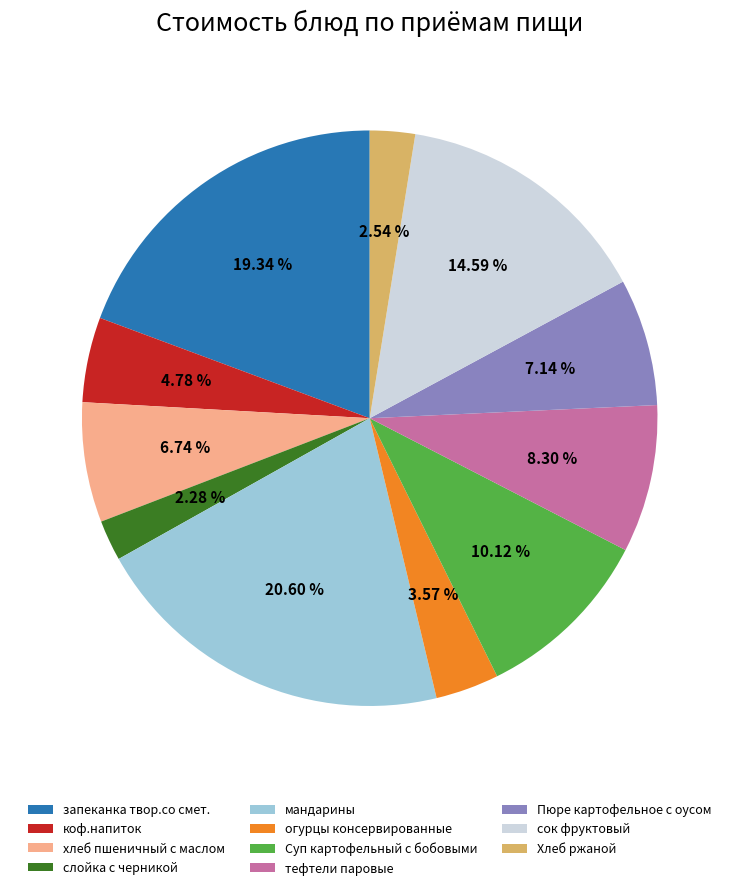

Which has a higher value, Пюре картофельное с оусом or мандарины?

мандарины